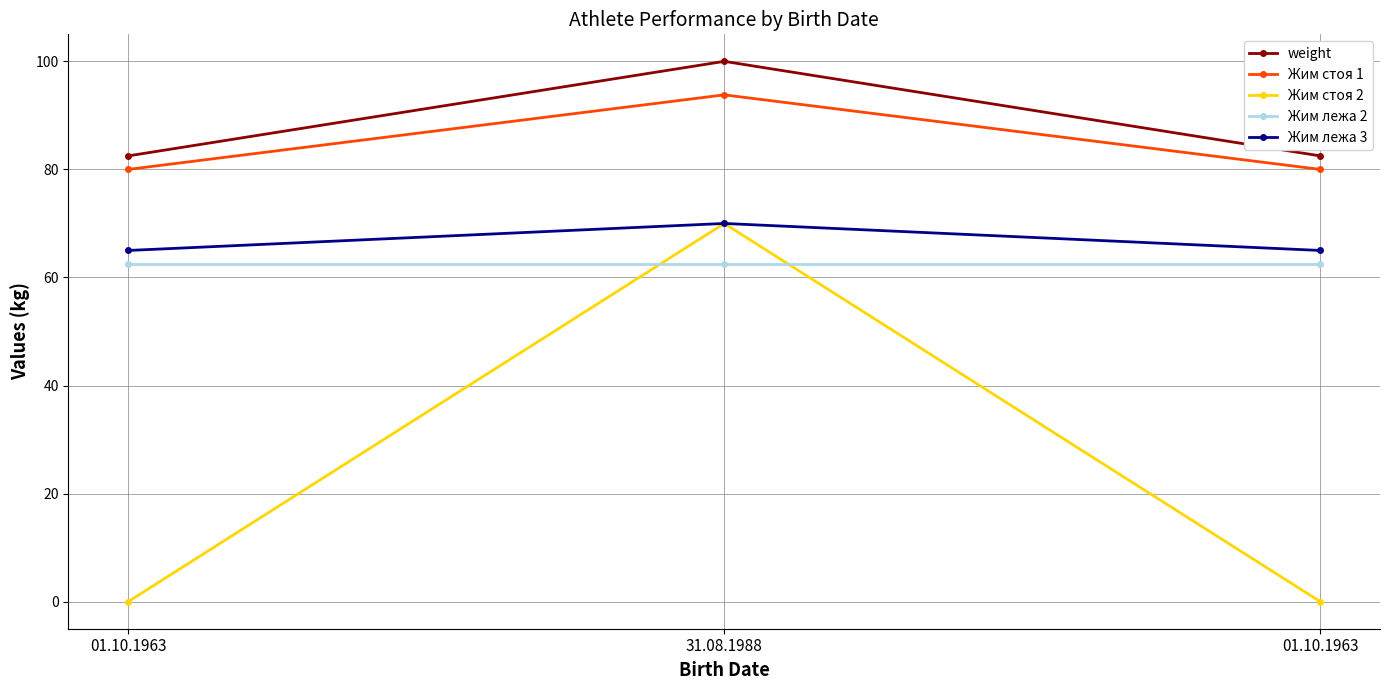

What are all the series names shown in the legend?

weight, Жим стоя 1, Жим стоя 2, Жим лежа 2, Жим лежа 3